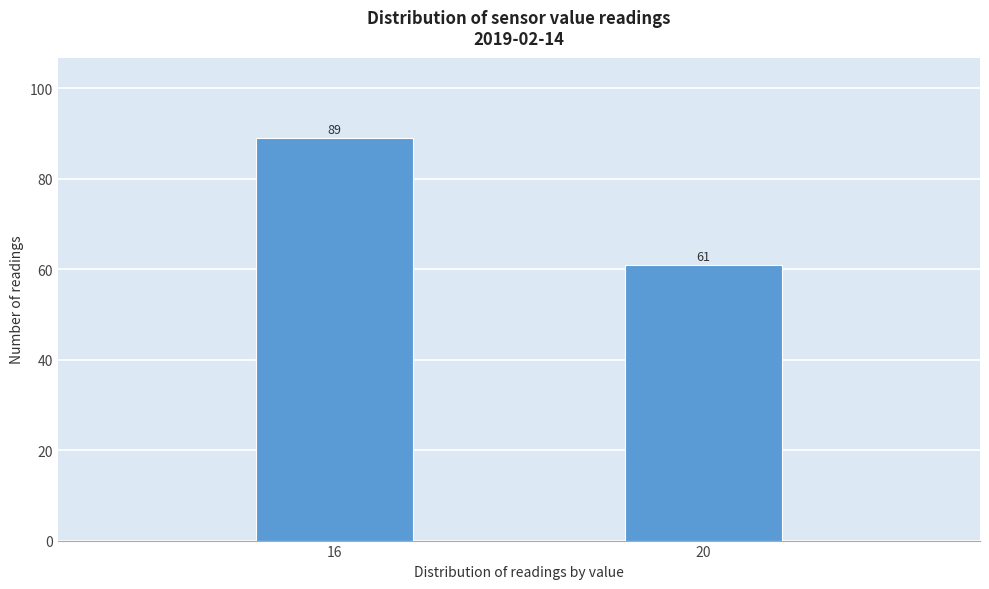

Reading left to right, what are all the values shown in this chart?

16=89	20=61